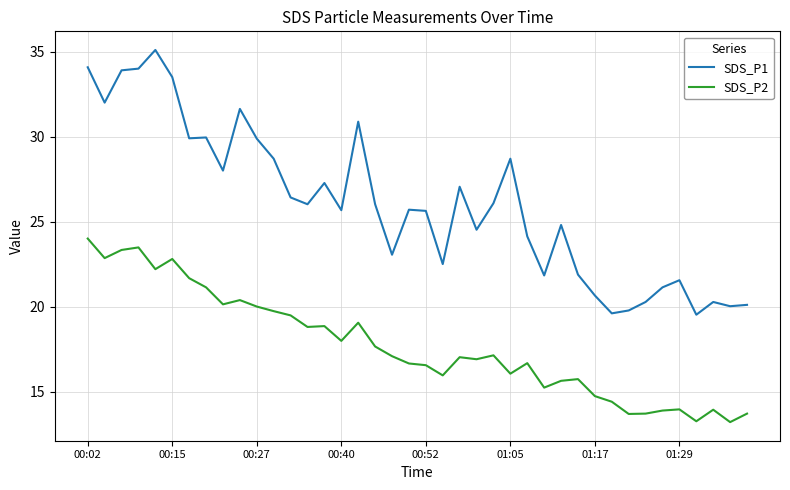

True or false: SDS_P2 and SDS_P1 intersect in this chart.

False